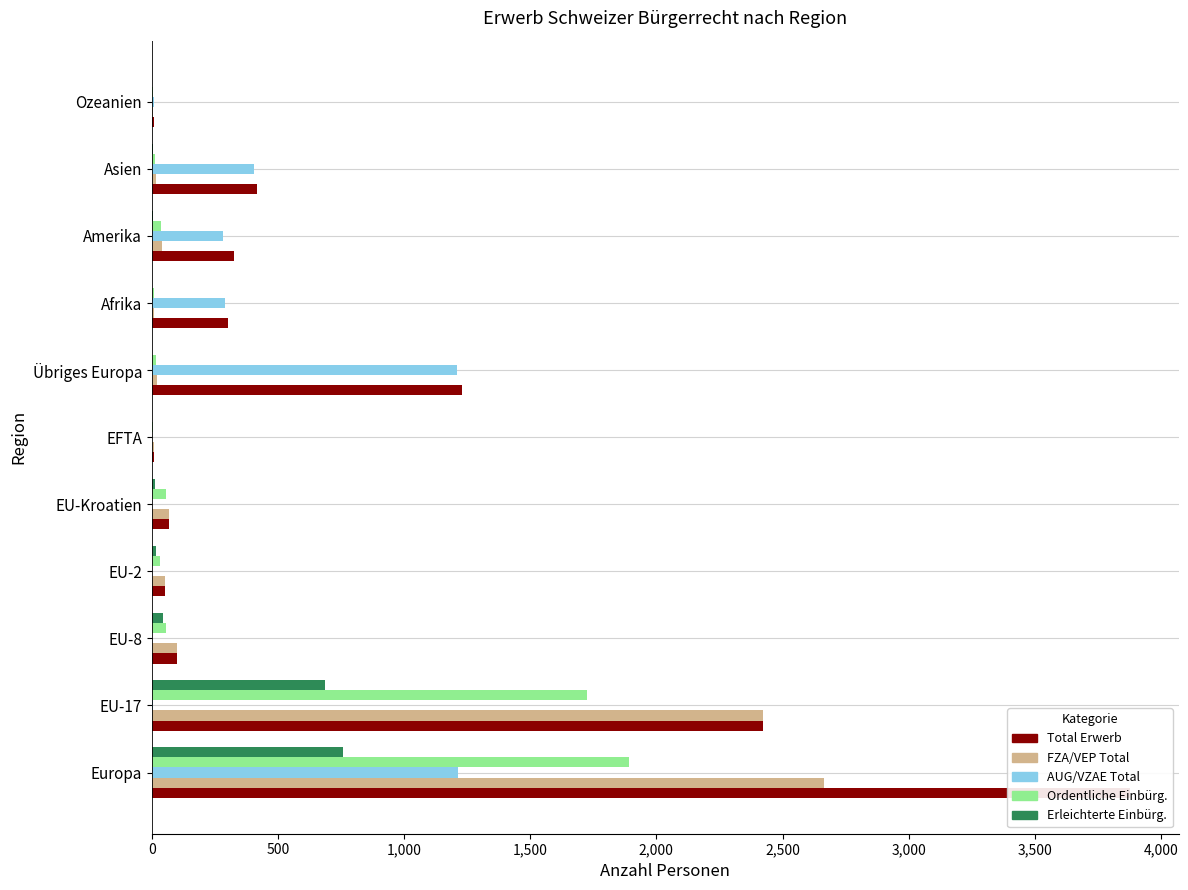

What is the greatest value displayed?

3877